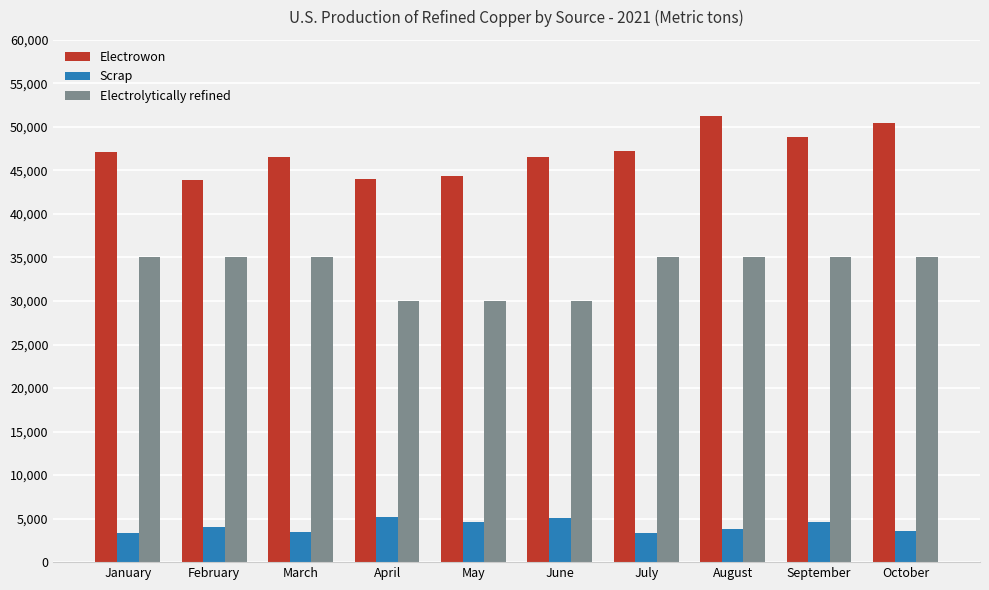

Is the value of Scrap at February greater than the value of Electrolytically refined at September?

No